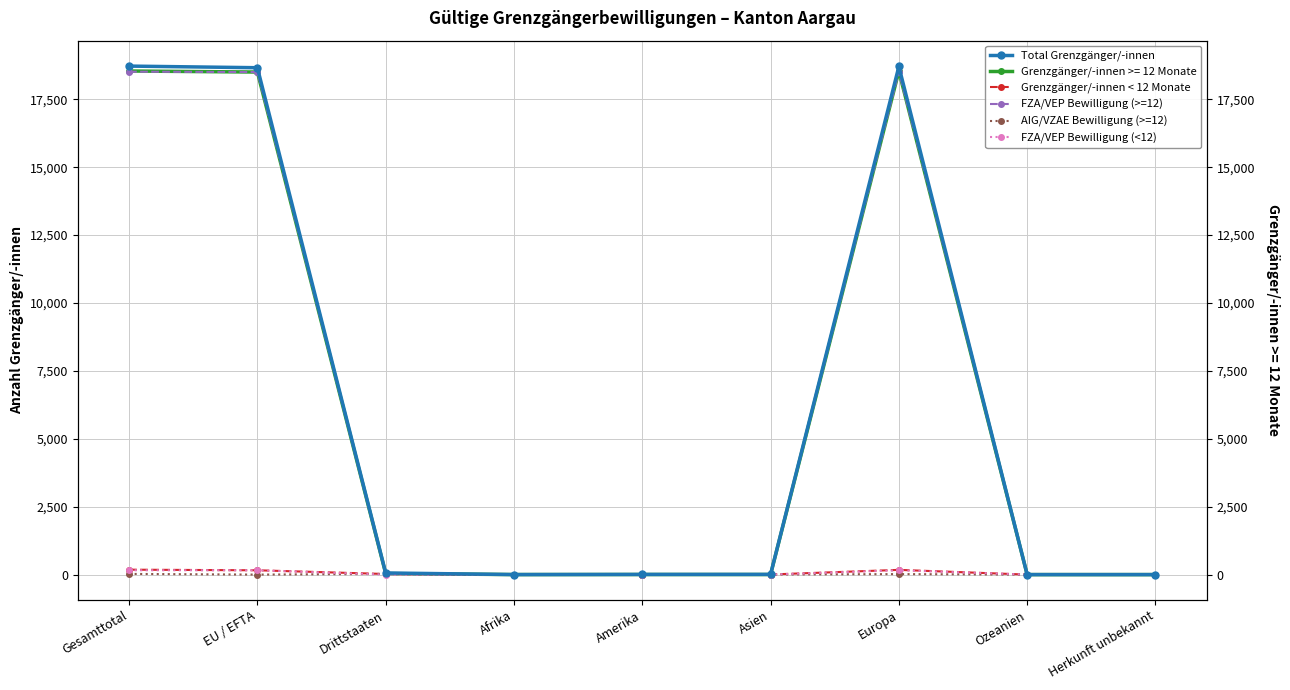

The value of Total Grenzgänger/-innen at Herkunft unbekannt is 0. True or false?

True